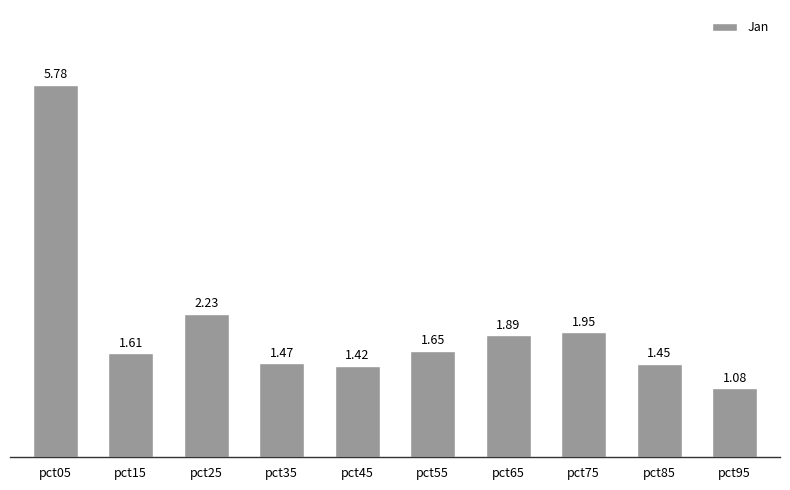

Rank the categories by value from lowest to highest.

pct95, pct45, pct85, pct35, pct15, pct55, pct65, pct75, pct25, pct05